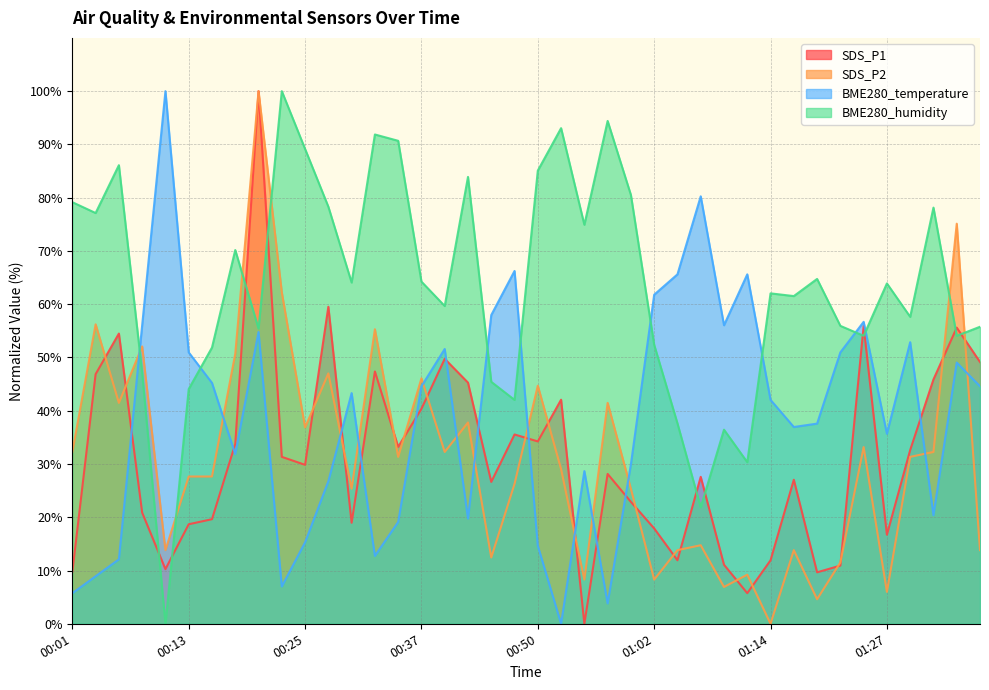

What is the label of the 34th point from the left?

01:22